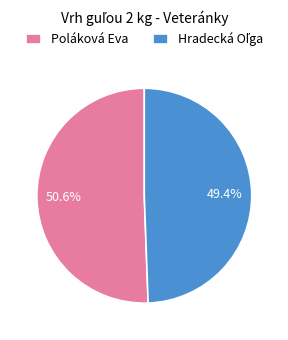

Is there a majority slice in this chart?

Yes